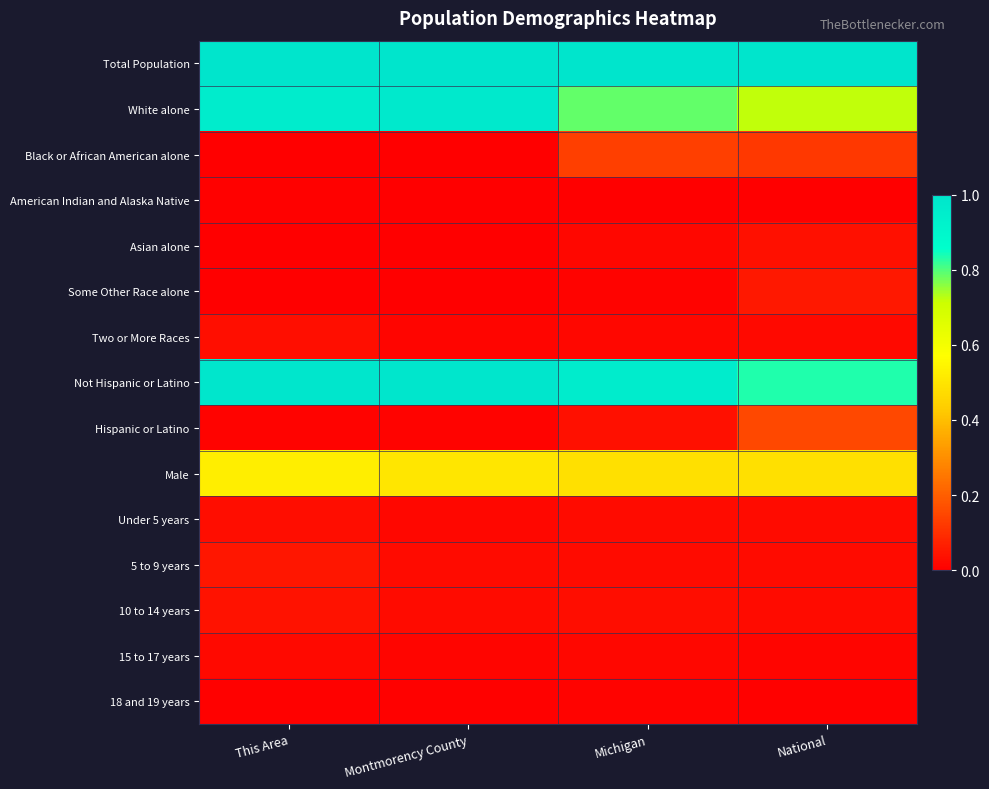

At Michigan, list the series in order from largest to smallest.

Total Population, Not Hispanic or Latino, White alone, Male, Black or African American alone, Hispanic or Latino, 10 to 14 years, 5 to 9 years, Under 5 years, Asian alone, Two or More Races, 15 to 17 years, 18 and 19 years, Some Other Race alone, American Indian and Alaska Native